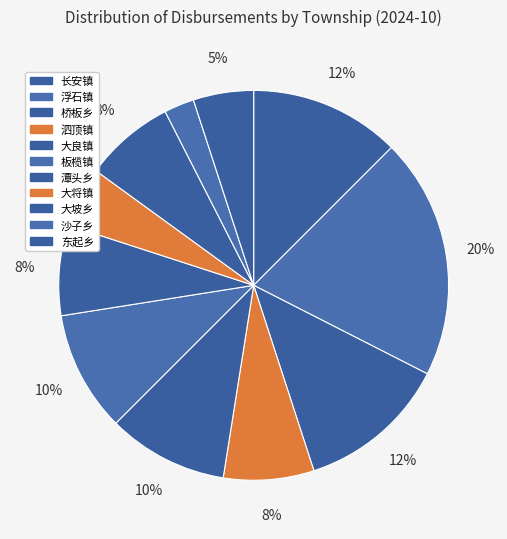

To the nearest percent, what percentage of the pie is 浮石镇?

20%